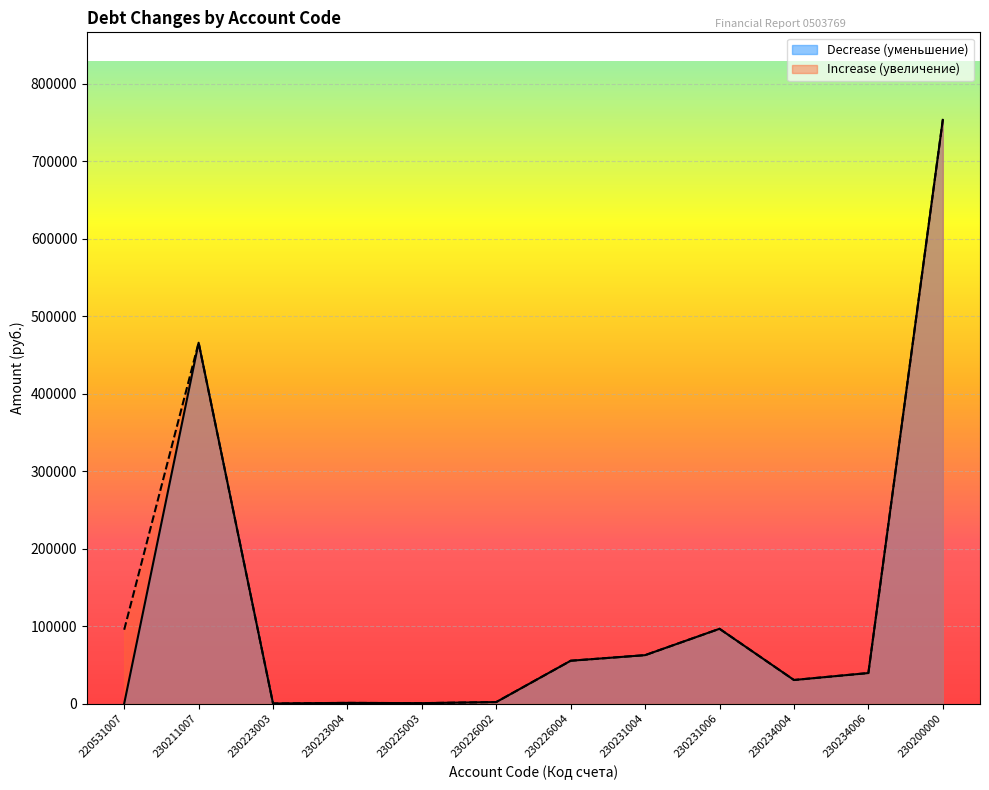

True or false: Decrease (уменьшение) and Increase (увеличение) cross at least once.

False